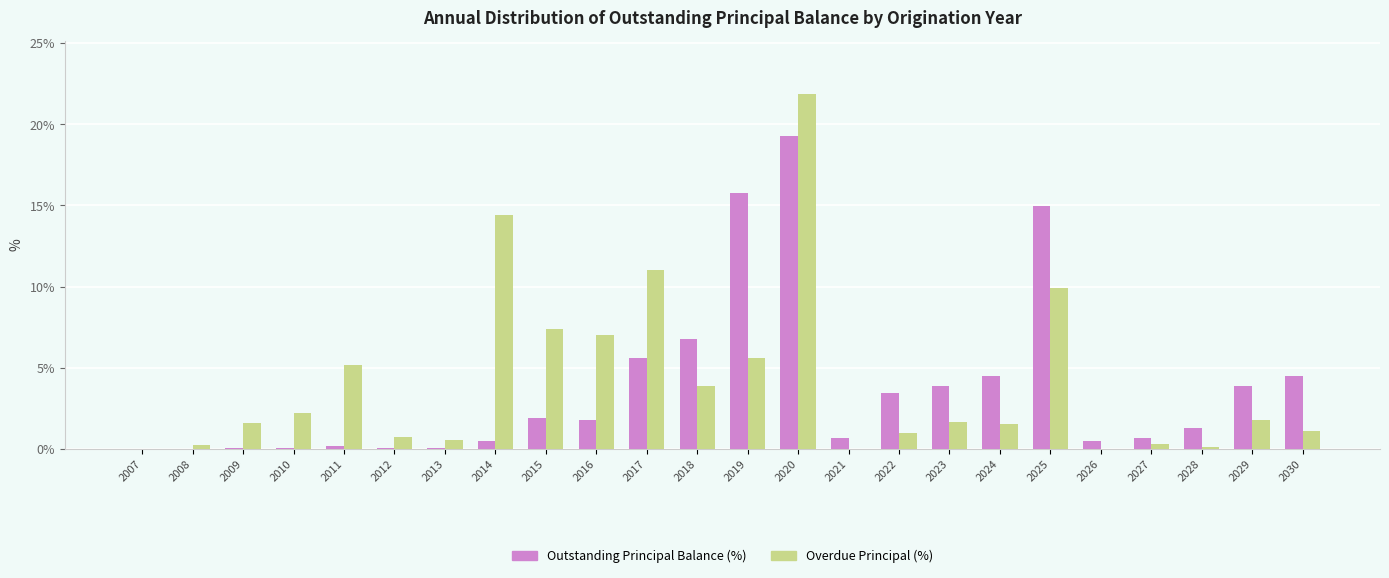

Is it true that Overdue Principal (%) equals 1.5 at 2024?

True